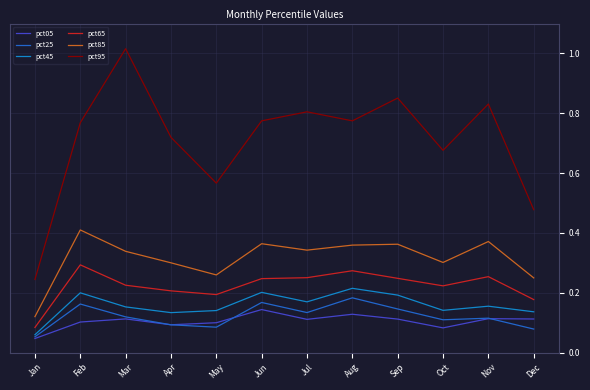

Which series has the largest total across all categories?

pct95